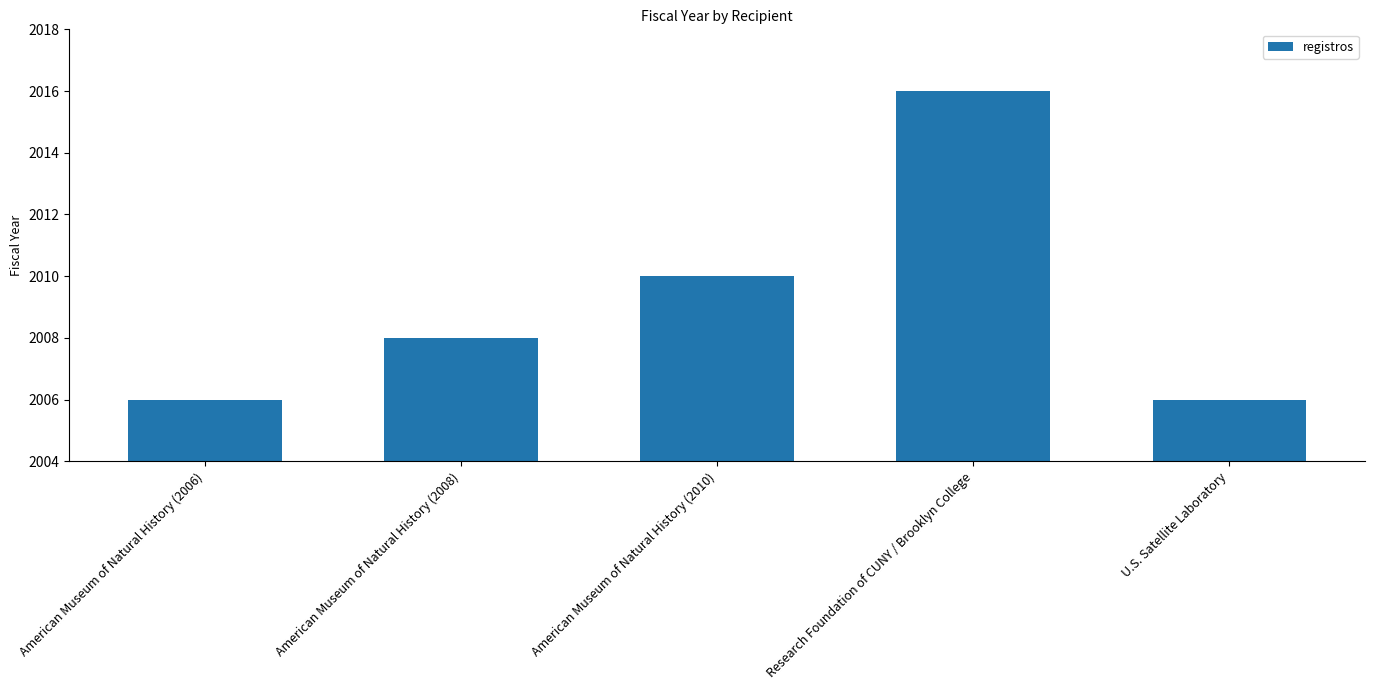

What is the value of the 3rd bar from the left?

2010